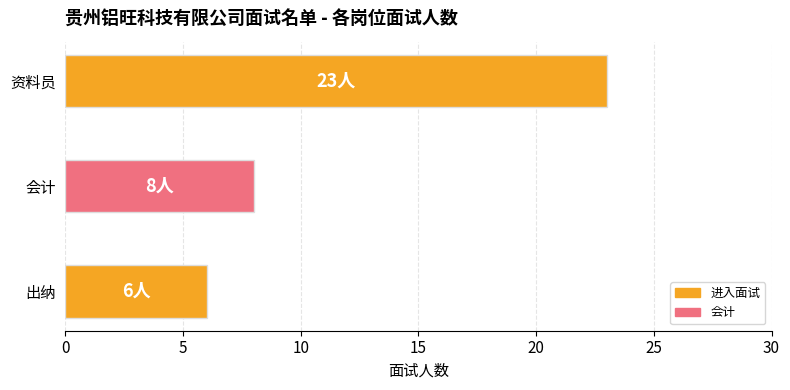

Does the chart contain stacked bars?

No